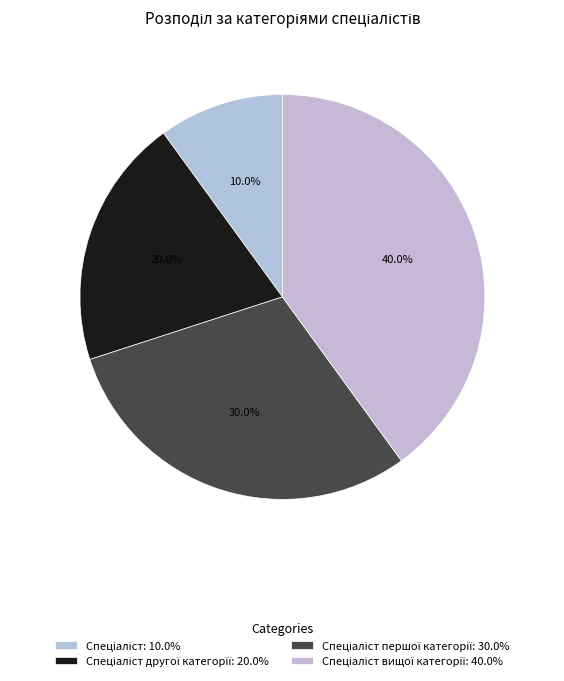

How many segments does this pie chart have?

4